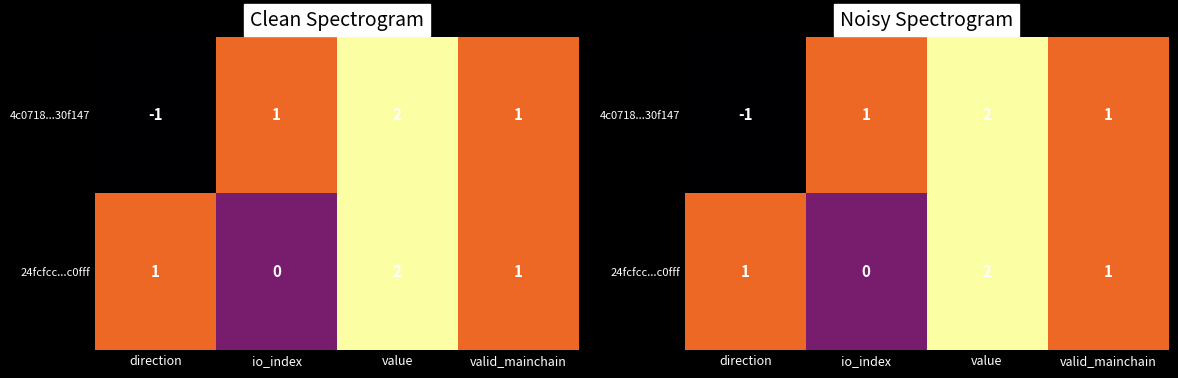

How many positive values does the 4c0718...30f147 series have?

3